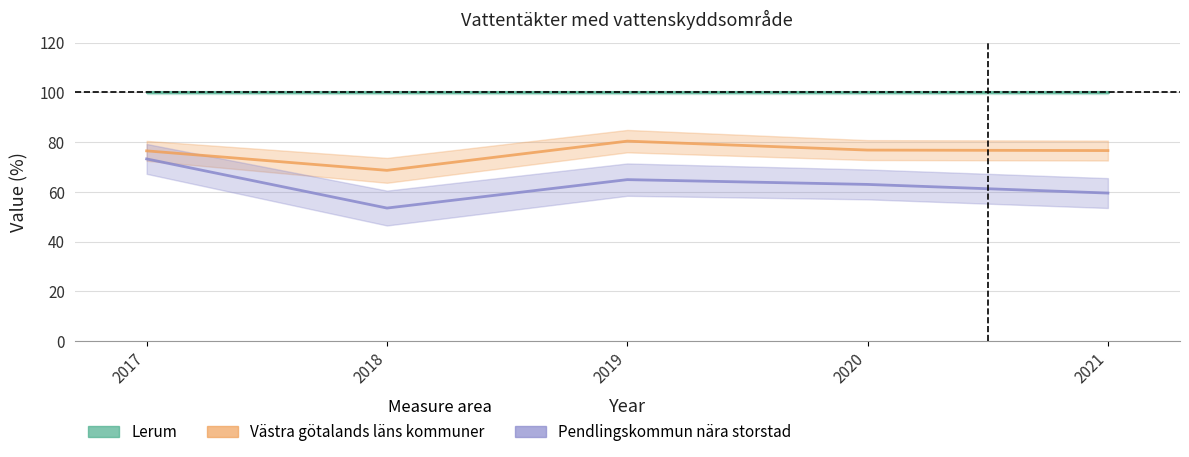

Rank the series by their average value, from highest to lowest.

Lerum, Västra götalands läns kommuner, Pendlingskommun nära storstad